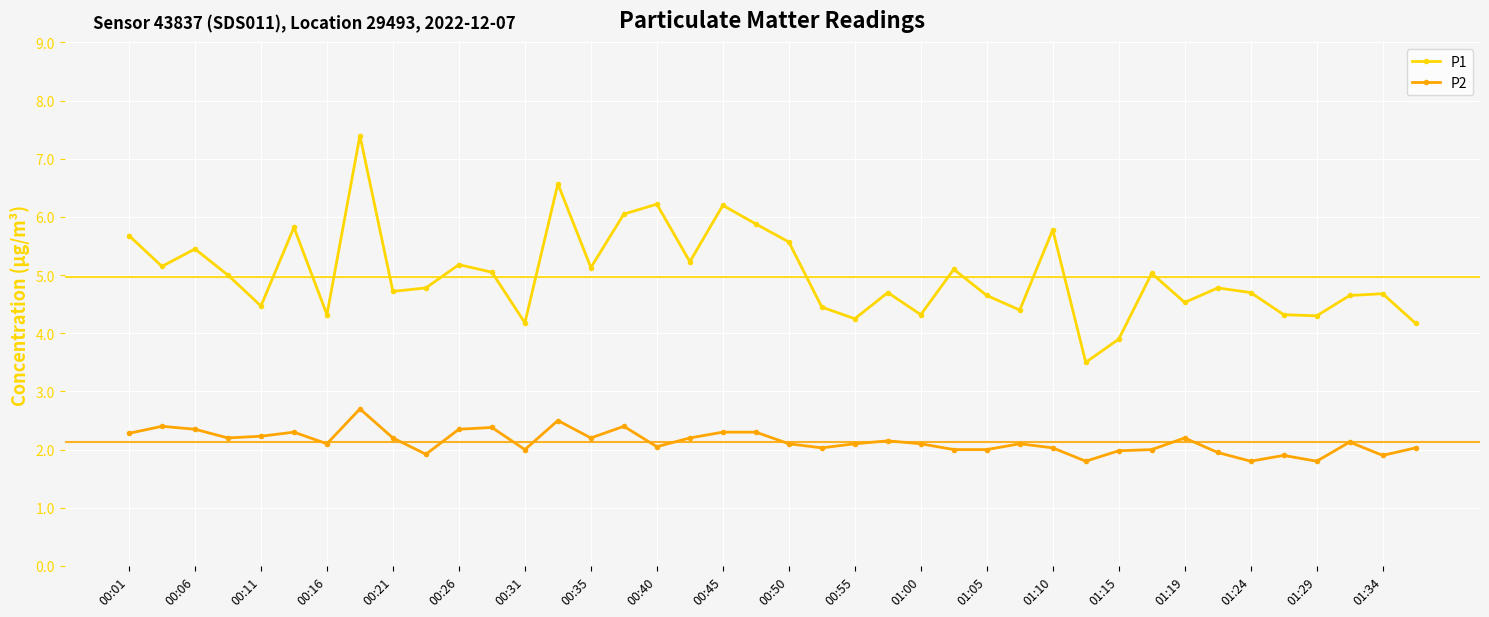

At how many categories does at least one series exceed 6?

5